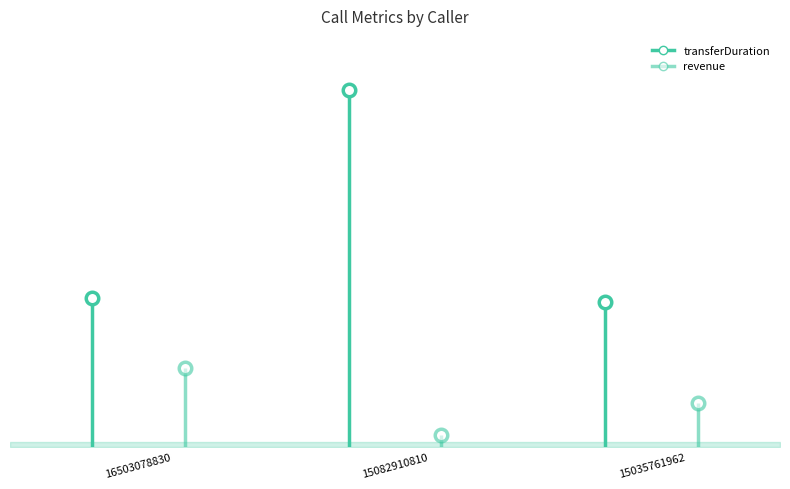

What is the minimum value for transferDuration?

152.0